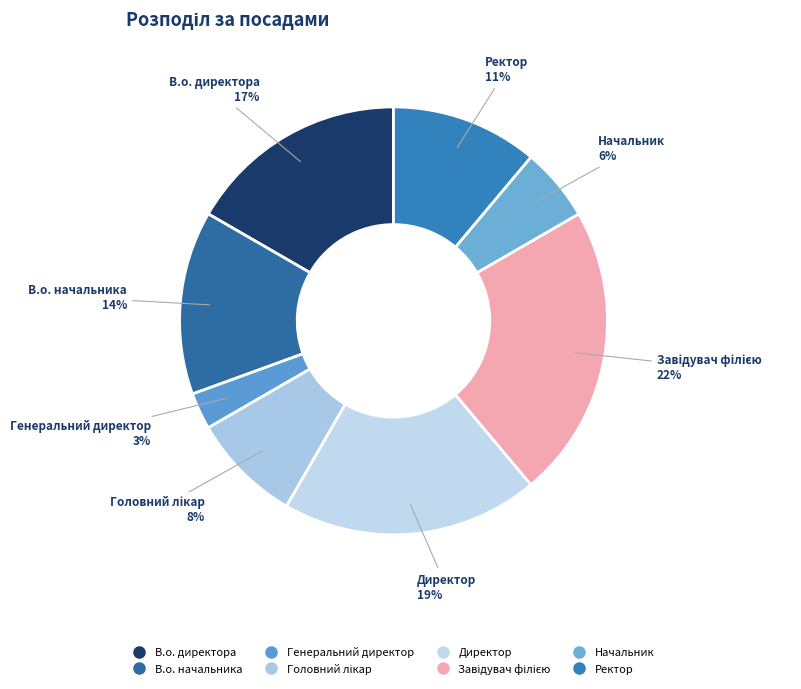

How many slices are in this pie chart?

8